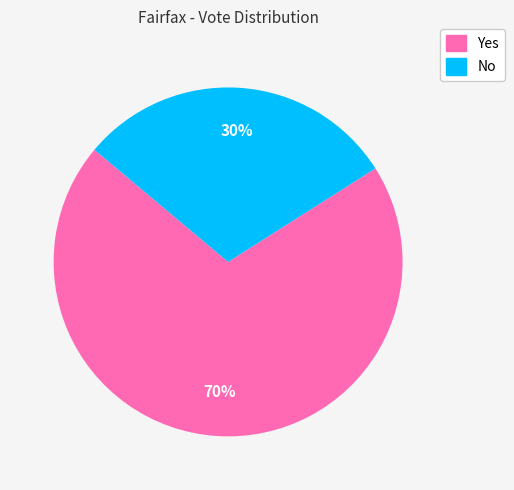

What is the ratio of the value at No to the value at Yes?

0.4